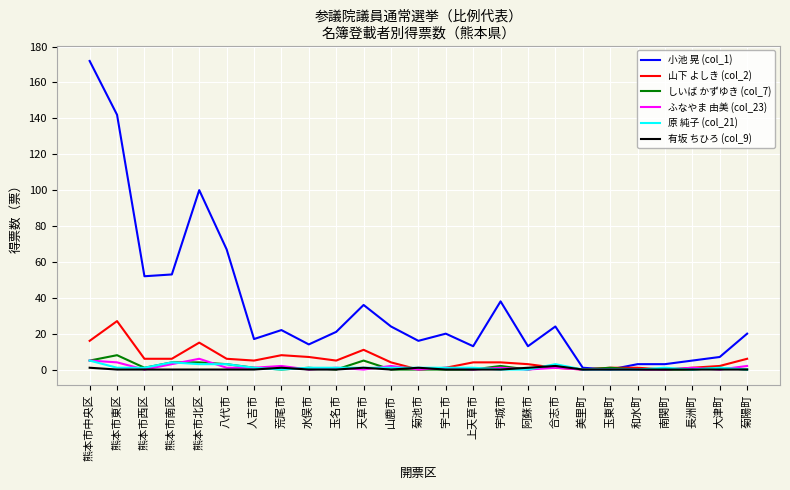

Reading left to right, list all the values displayed in this chart.

小池 晃 (col_1): 172	142	52	53	100	67	17	22	14	21	36	24	16	20	13	38	13	24	1	0	3	3	5	7	20
山下 よしき (col_2): 16	27	6	6	15	6	5	8	7	5	11	4	0	1	4	4	3	1	0	1	1	0	1	2	6
しいば かずゆき (col_7): 5	8	1	4	4	3	1	0	1	0	5	0	0	0	0	2	0	2	0	1	0	0	0	1	0
ふなやま 由美 (col_23): 5	4	0	3	6	1	1	2	0	1	0	2	0	1	0	1	0	1	0	0	0	0	1	0	2
原 純子 (col_21): 5	1	1	4	3	3	1	0	1	1	1	1	1	1	1	0	0	3	0	0	0	1	0	1	0
有坂 ちひろ (col_9): 1	0	0	0	0	0	0	1	0	0	1	0	1	0	0	0	1	2	0	0	0	0	0	0	0